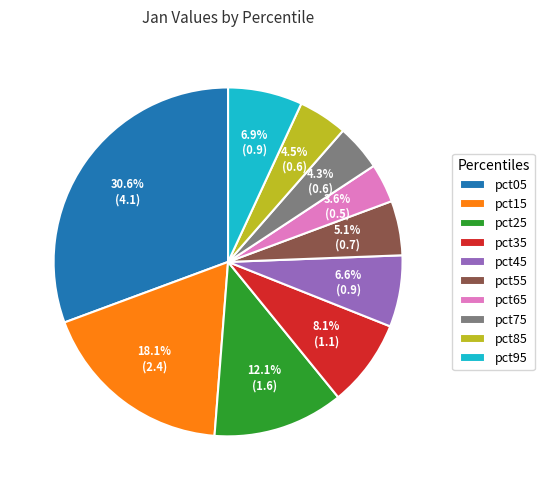

How many slices are in this pie chart?

10